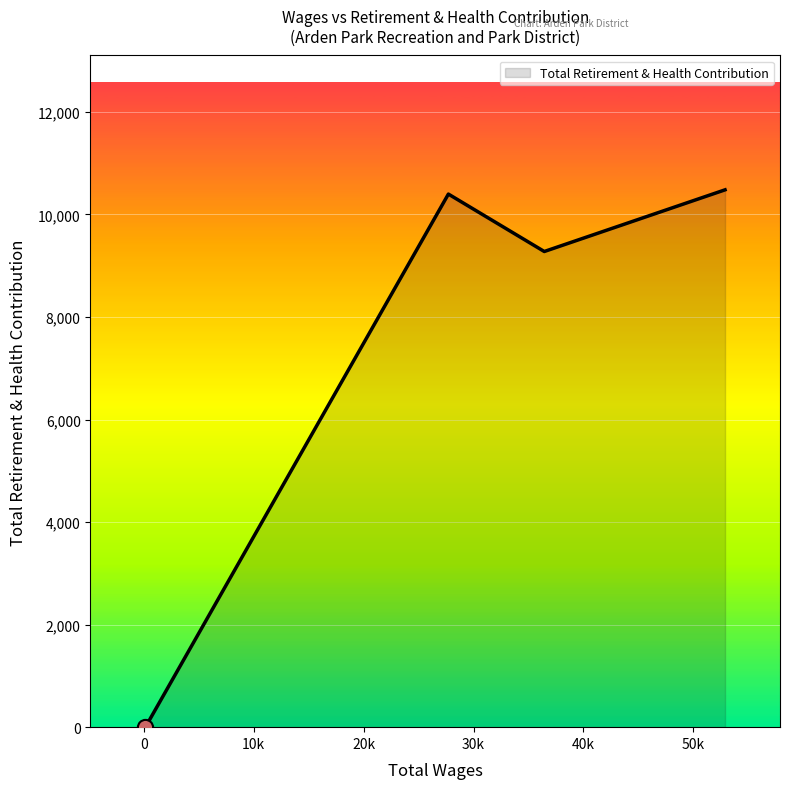

True or false: there are more than 2 points higher than both neighbors.

False